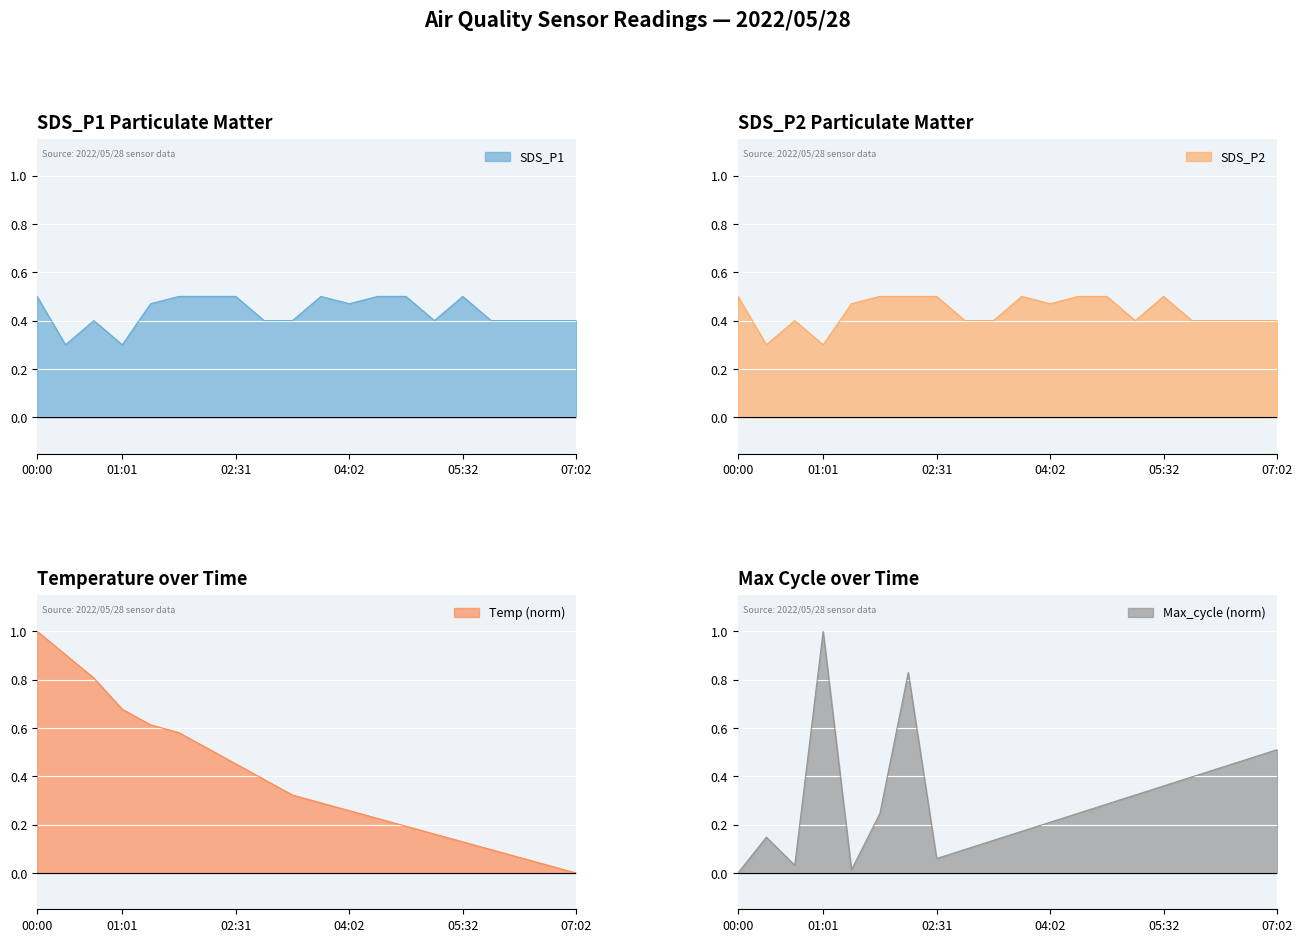

Which category has the highest value in the SDS_P2 line series?

00:00